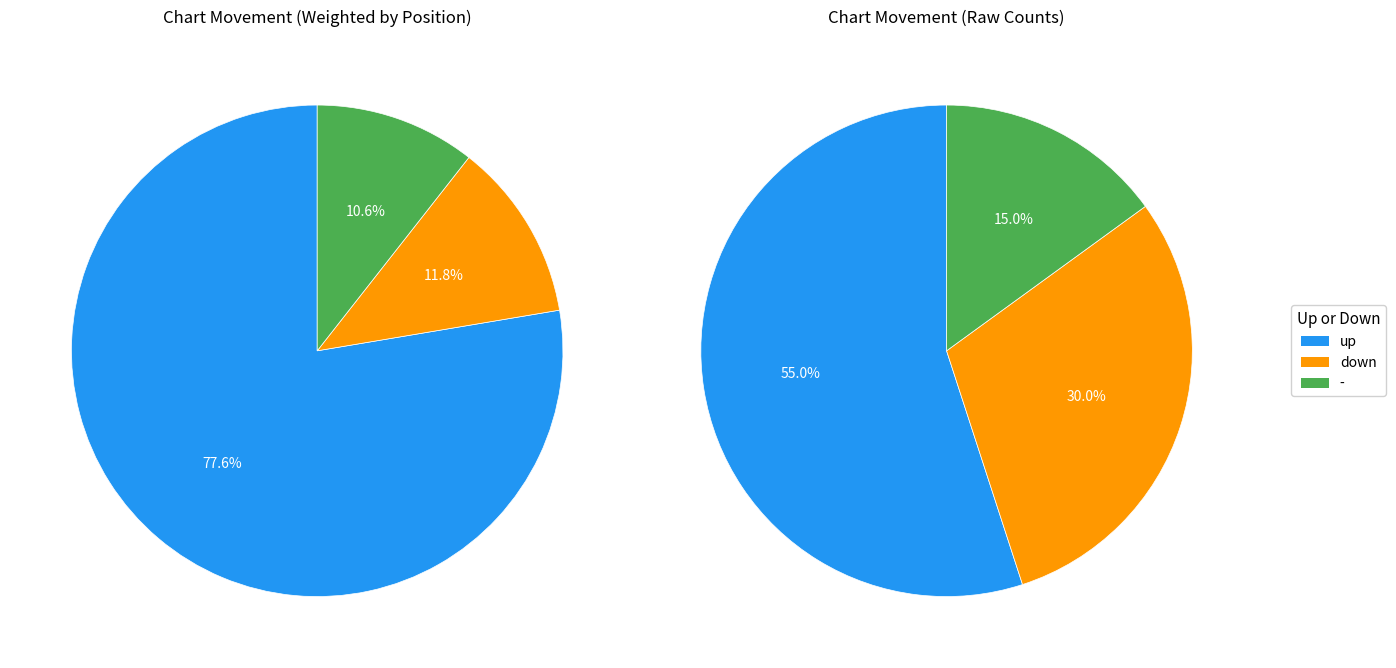

What is the total percentage of up and -?

70.0%